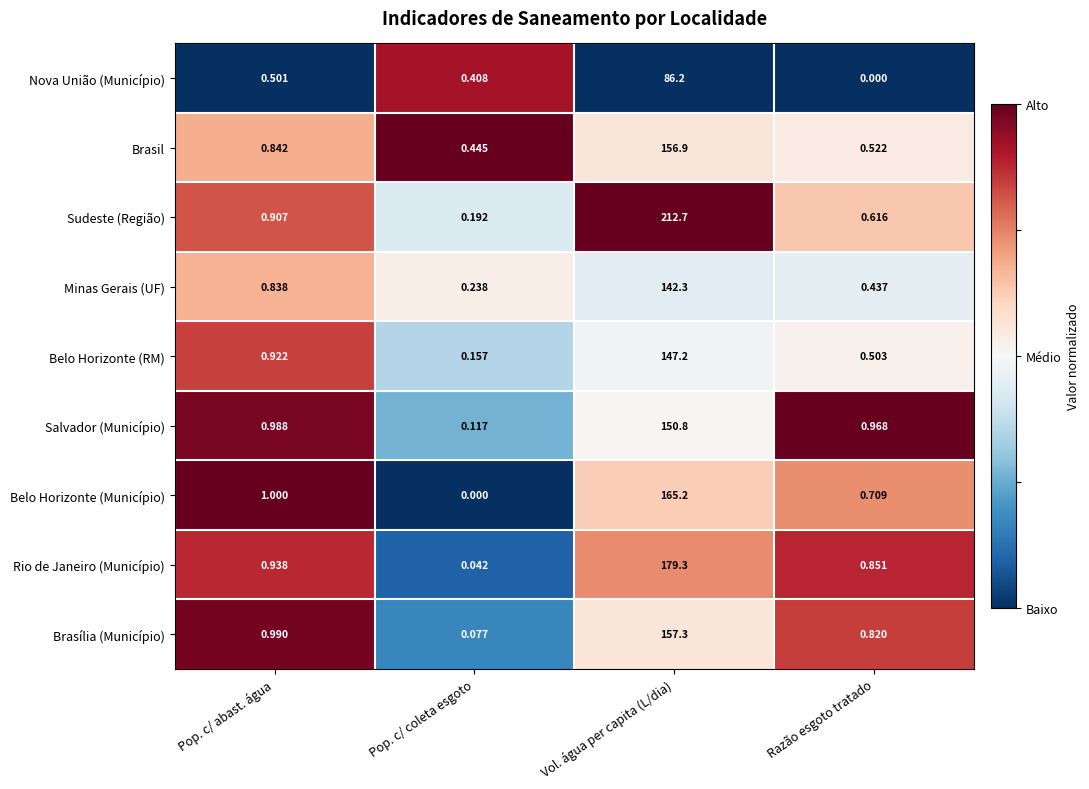

List the labels in order of Nova União (Município) value, largest first.

Vol. água per capita (L/dia), Pop. c/ abast. água, Pop. c/ coleta esgoto, Razão esgoto tratado